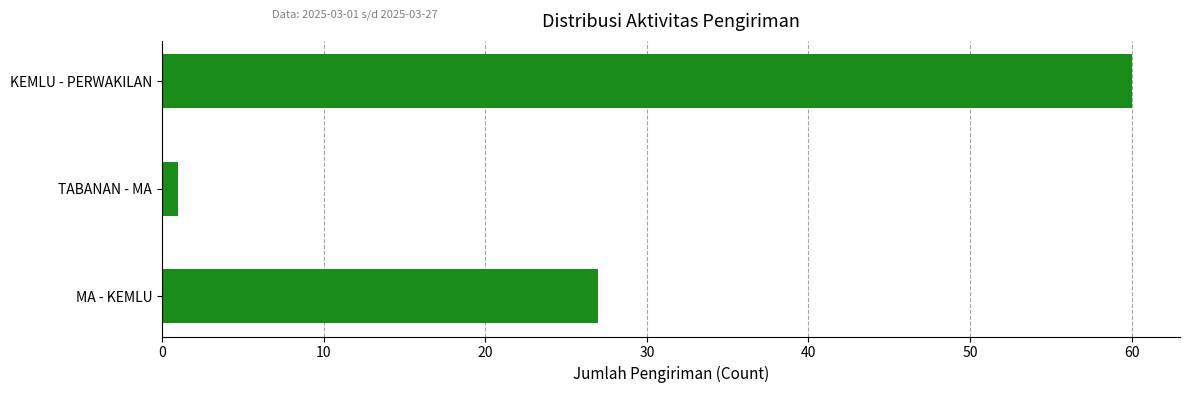

Where is the data nearest to the value 30?

MA - KEMLU